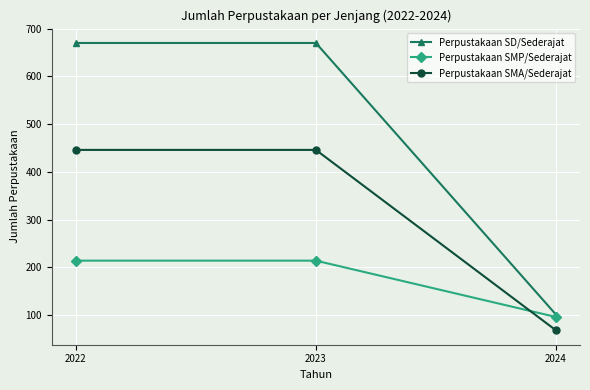

What is the minimum value shown in the chart?

68